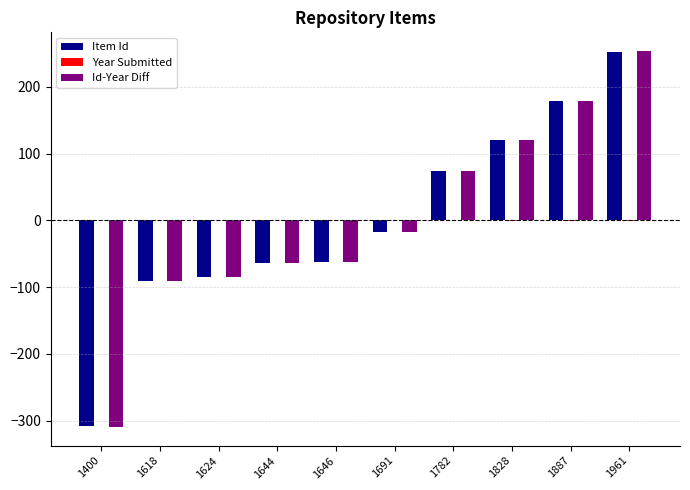

Is it true that Item Id equals 119.9 at 1828?

True